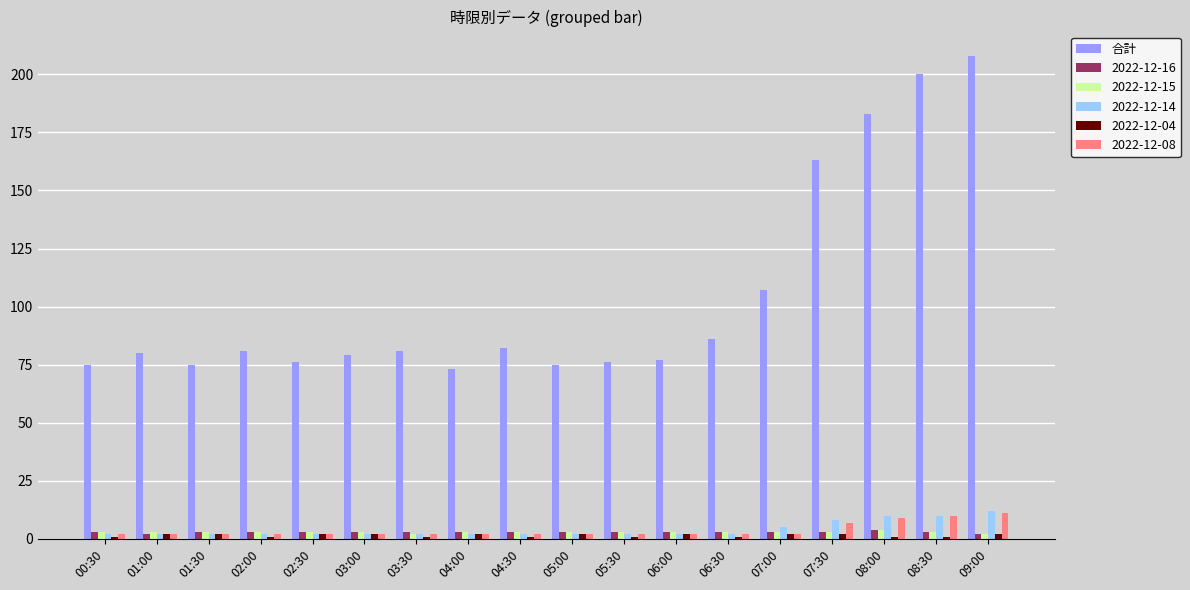

What is the sum of all 2022-12-08 values?

65